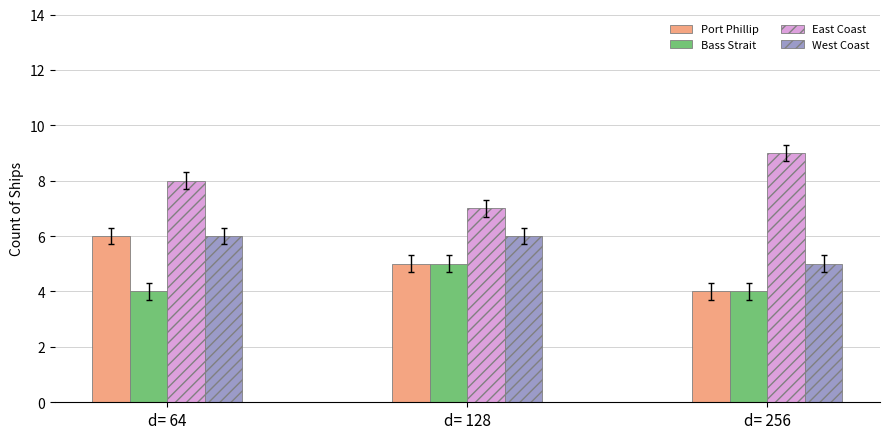

What is the average value of the Bass Strait series?

4